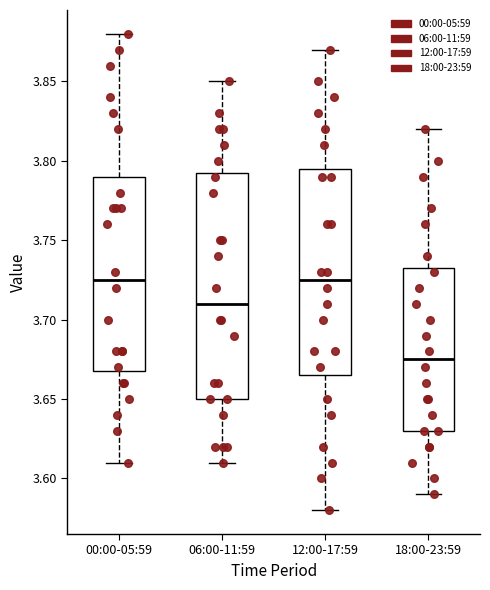

Reading left to right, transcribe this box plot: for each box, give where its median line is, the range the box spans, and where its two whiskers end, as read against the y-axis. The values are not printed on the chart, so give them approximately, as read against the axis.

00:00-05:59: median 3.725, box 3.670 to 3.790, whiskers 3.610 to 3.880
06:00-11:59: median 3.710, box 3.650 to 3.795, whiskers 3.610 to 3.850
12:00-17:59: median 3.725, box 3.665 to 3.795, whiskers 3.580 to 3.870
18:00-23:59: median 3.675, box 3.630 to 3.735, whiskers 3.590 to 3.820